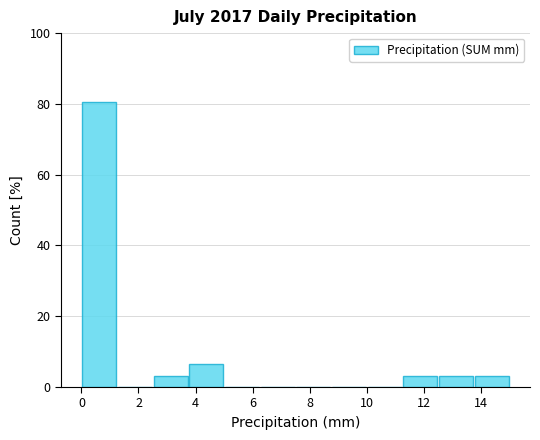

Which range on the x-axis has the tallest bar?

0.00 to 1.25